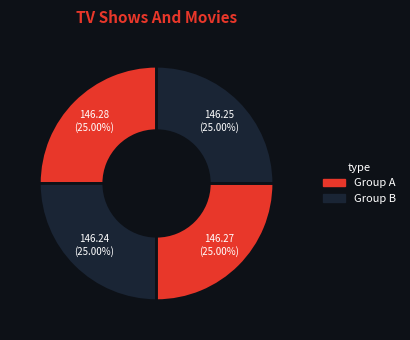

Count the number of slices in the pie.

4